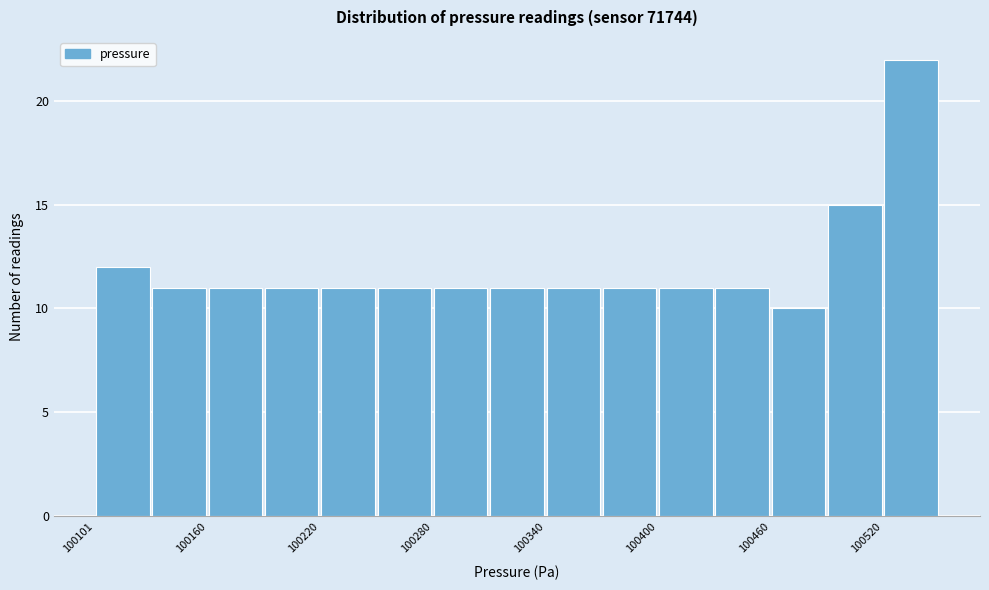

Around what value on the x-axis is the tallest bar? Give the approximate position of its centre, as read against the axis.

100530